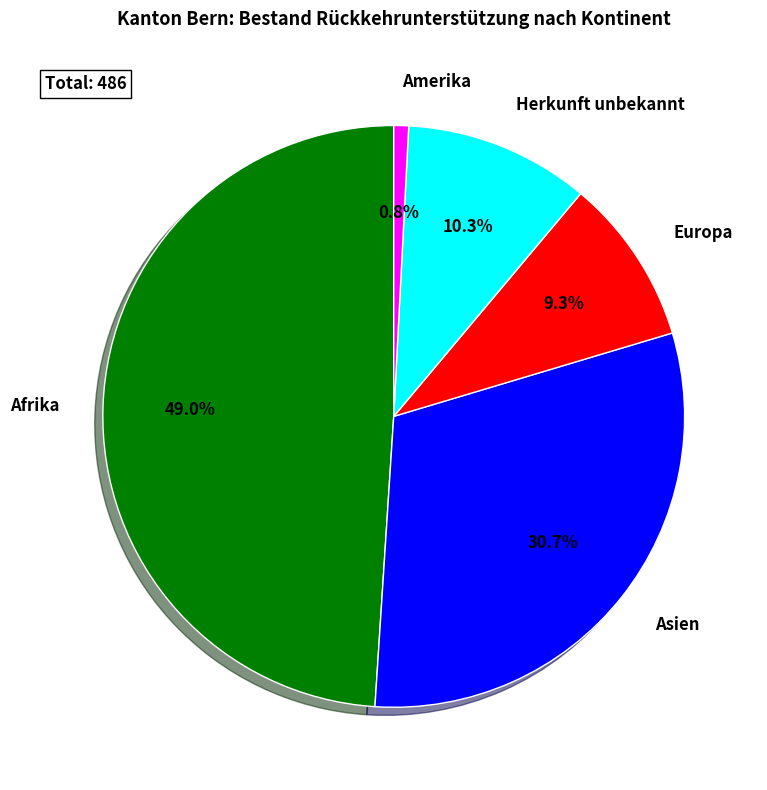

To the nearest percent, what portion does Amerika represent?

1%